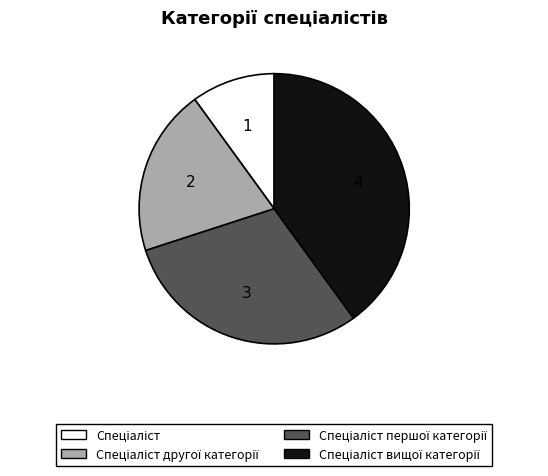

Is there a majority slice in this chart?

No